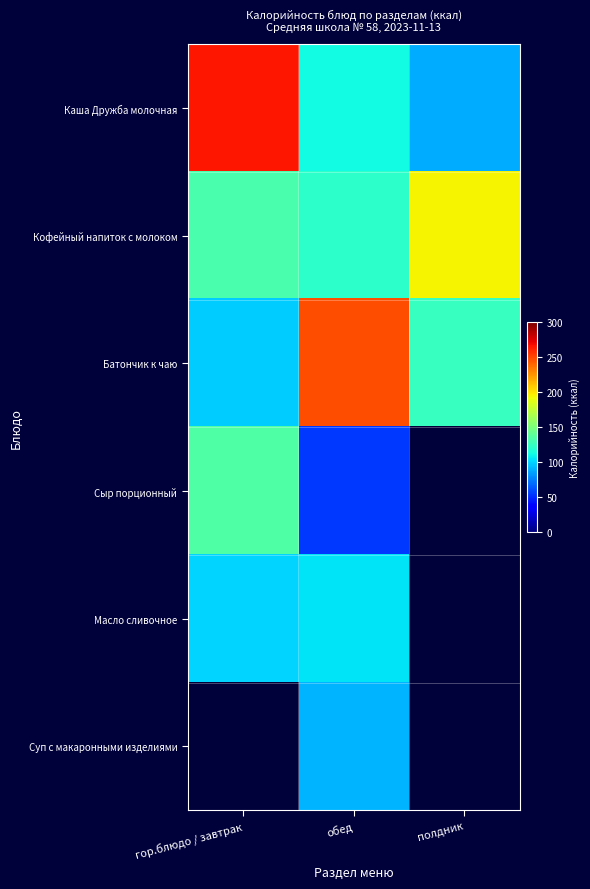

At how many categories does at least one series exceed 203?

2